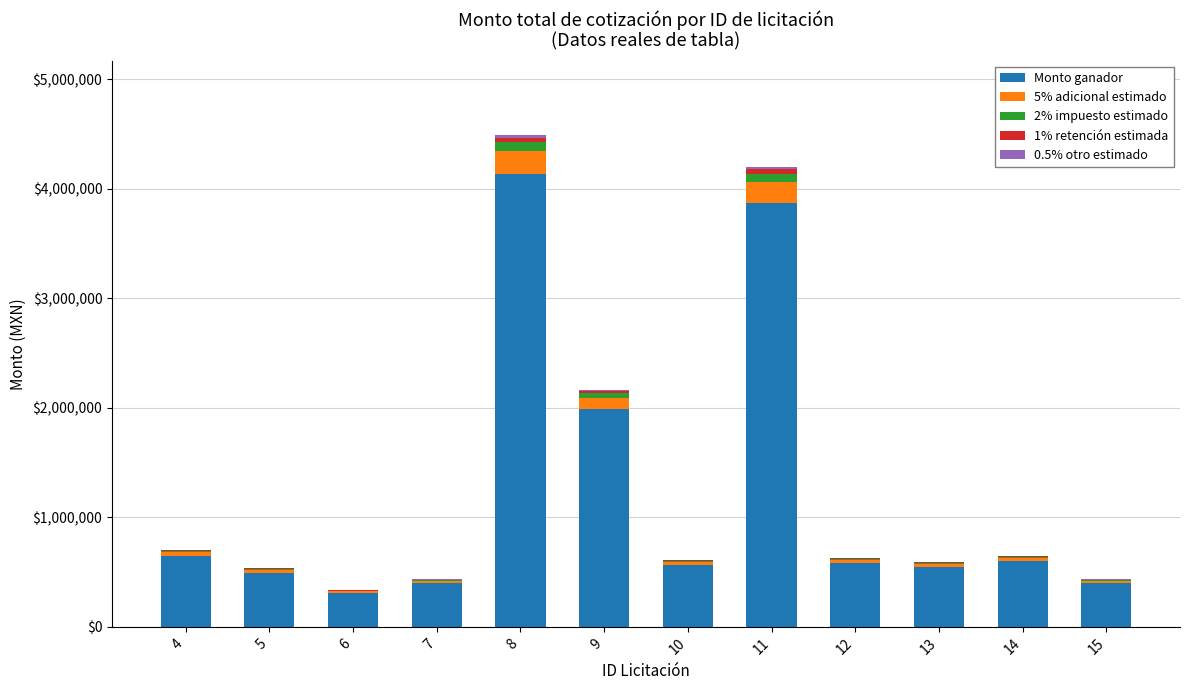

The value of Monto ganador at 11 is 3868235.9. True or false?

True